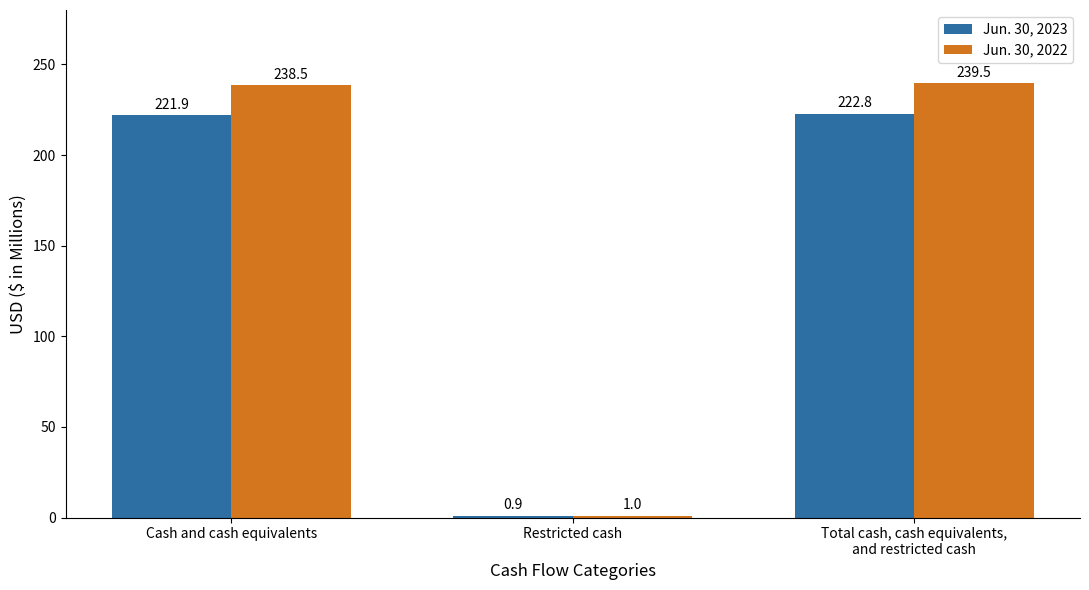

Where does the Jun. 30, 2023 series first go above 221?

Cash and cash equivalents